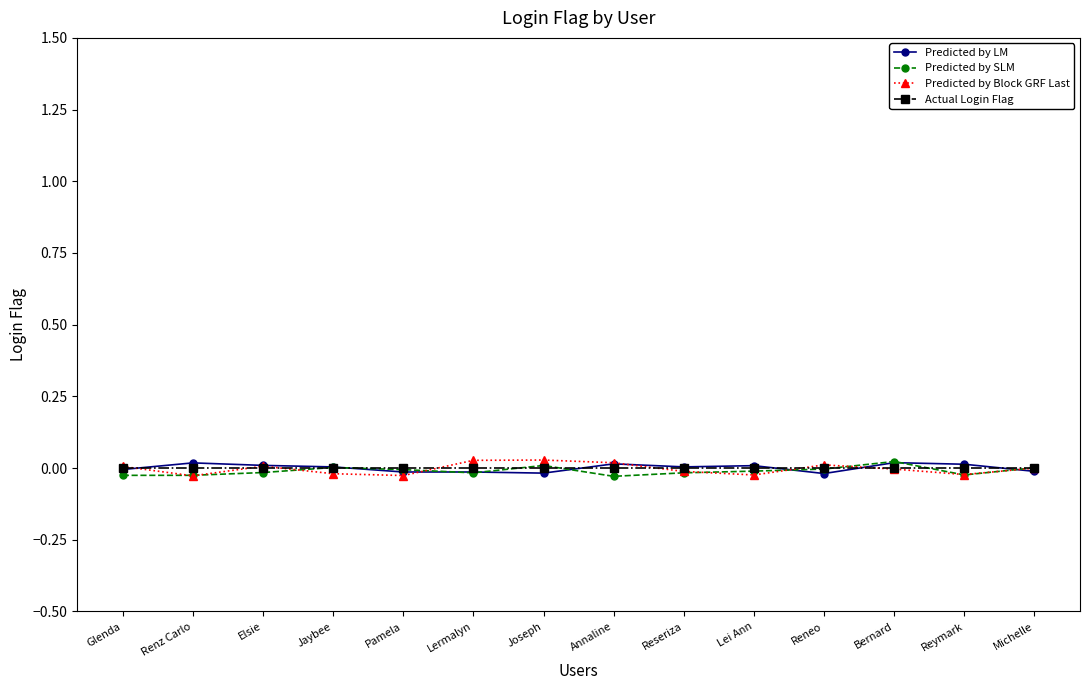

What position from the left is Elsie?

3